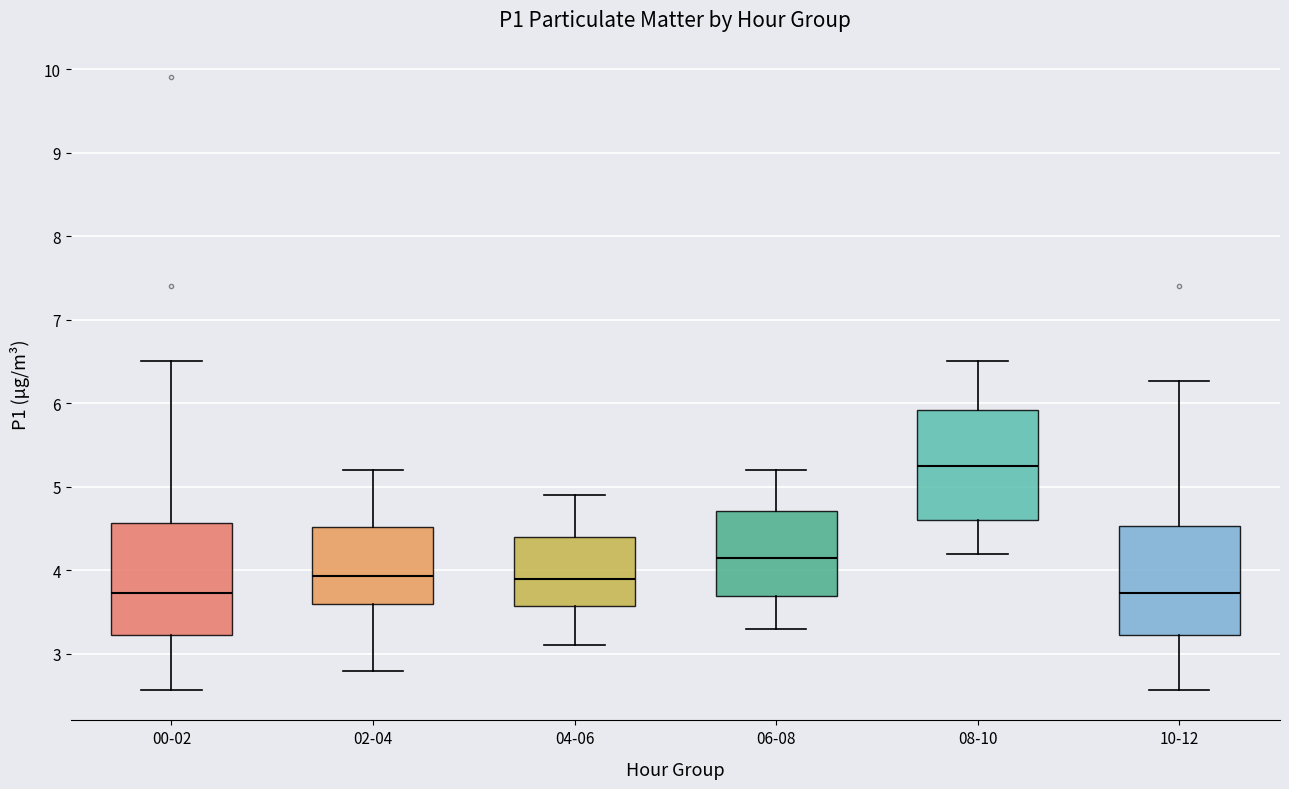

Reading left to right, transcribe this box plot: for each box, give where its median line is, the range the box spans, and where its two whiskers end, as read against the y-axis. The values are not printed on the chart, so give them approximately, as read against the axis.

00-02: median 3.7, box 3.2 to 4.6, whiskers 2.6 to 6.5
02-04: median 3.9, box 3.6 to 4.5, whiskers 2.8 to 5.2
04-06: median 3.9, box 3.6 to 4.4, whiskers 3.1 to 4.9
06-08: median 4.2, box 3.7 to 4.7, whiskers 3.3 to 5.2
08-10: median 5.3, box 4.6 to 5.9, whiskers 4.2 to 6.5
10-12: median 3.7, box 3.2 to 4.5, whiskers 2.6 to 6.3